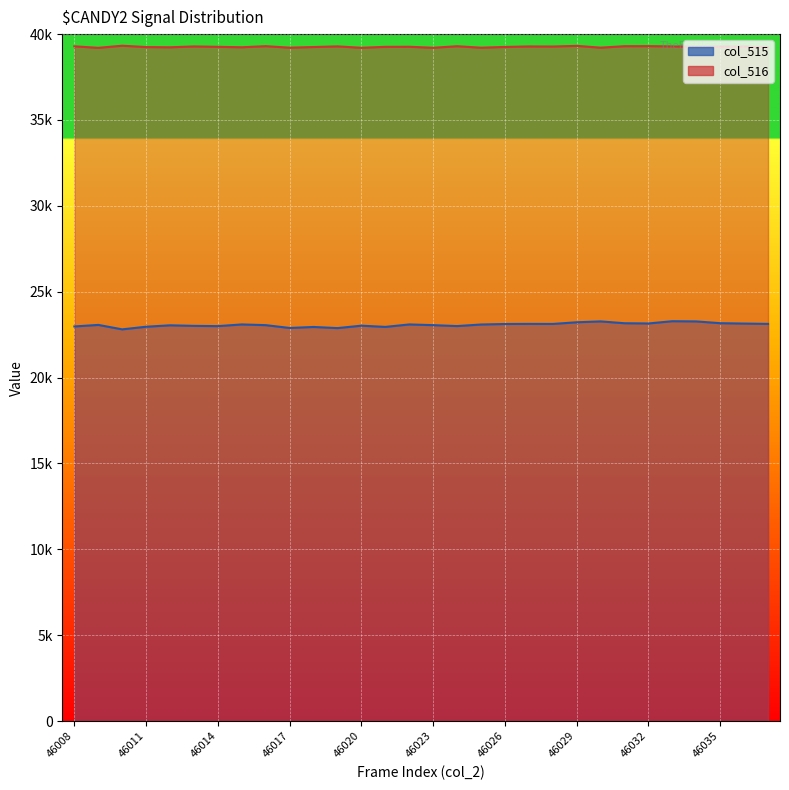

Reading left to right, extract all data points from this chart.

col_515: 46008=22978	46009=23068	46010=22809	46011=22962	46012=23044	46013=23012	46014=22997	46015=23095	46016=23054	46017=22890	46018=22948	46019=22882	46020=23023	46021=22952	46022=23095	46023=23054	46024=23000	46025=23091	46026=23121	46027=23127	46028=23124	46029=23221	46030=23272	46031=23165	46032=23152	46033=23283	46034=23271	46035=23168	46036=23146	46037=23127
col_516: 46008=39289	46009=39202	46010=39324	46011=39246	46012=39234	46013=39282	46014=39260	46015=39235	46016=39297	46017=39212	46018=39248	46019=39285	46020=39205	46021=39259	46022=39263	46023=39206	46024=39294	46025=39210	46026=39253	46027=39282	46028=39277	46029=39315	46030=39212	46031=39296	46032=39299	46033=39285	46034=39273	46035=39277	46036=39282	46037=39253